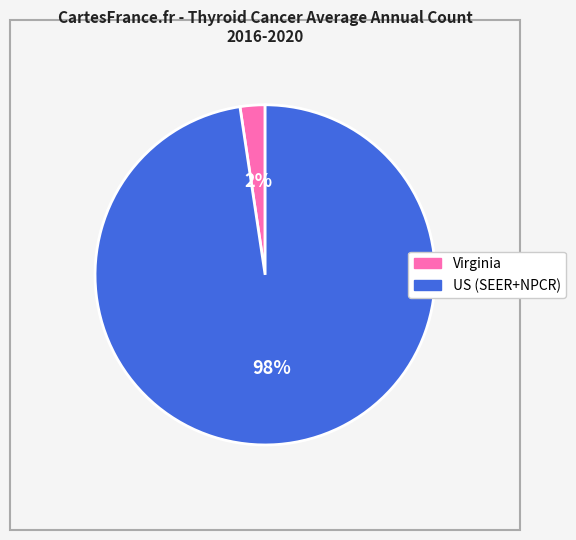

Which category has the smallest portion of the pie?

Virginia